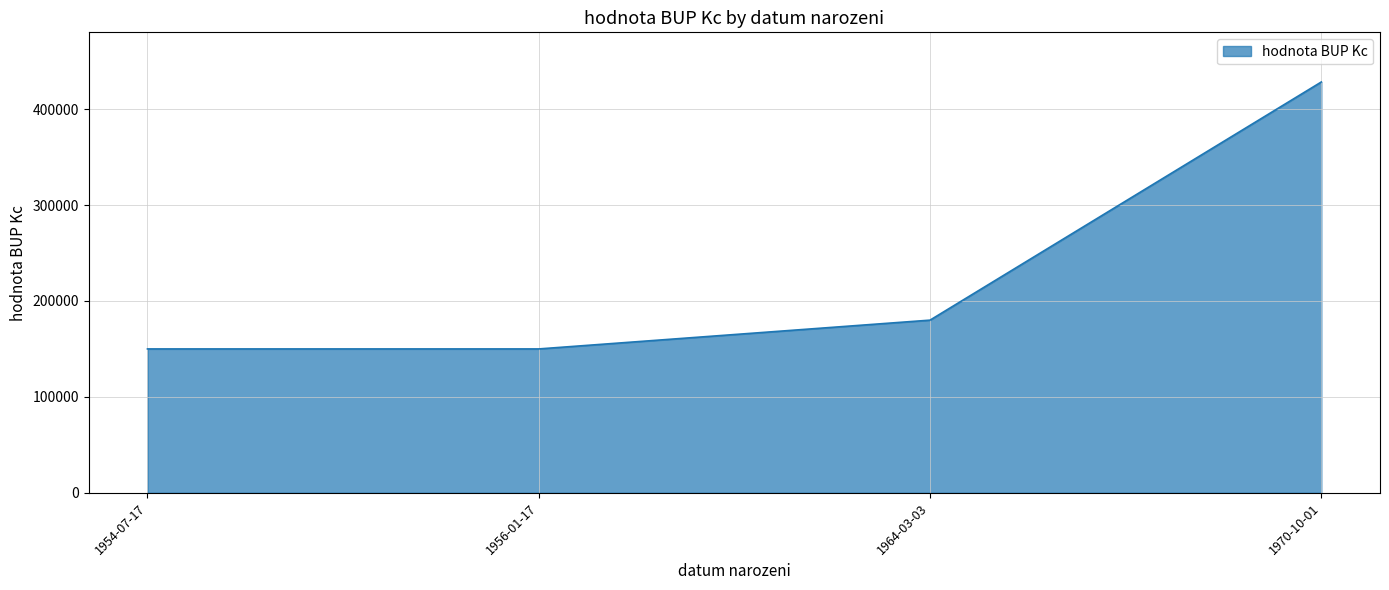

What position from the right is 1964-03-03?

2